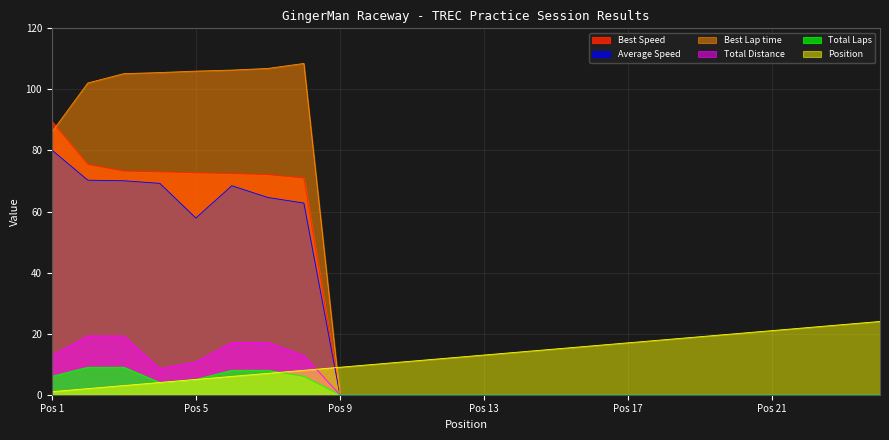

How many intersections are there between Best Lap time and Best Speed?

1